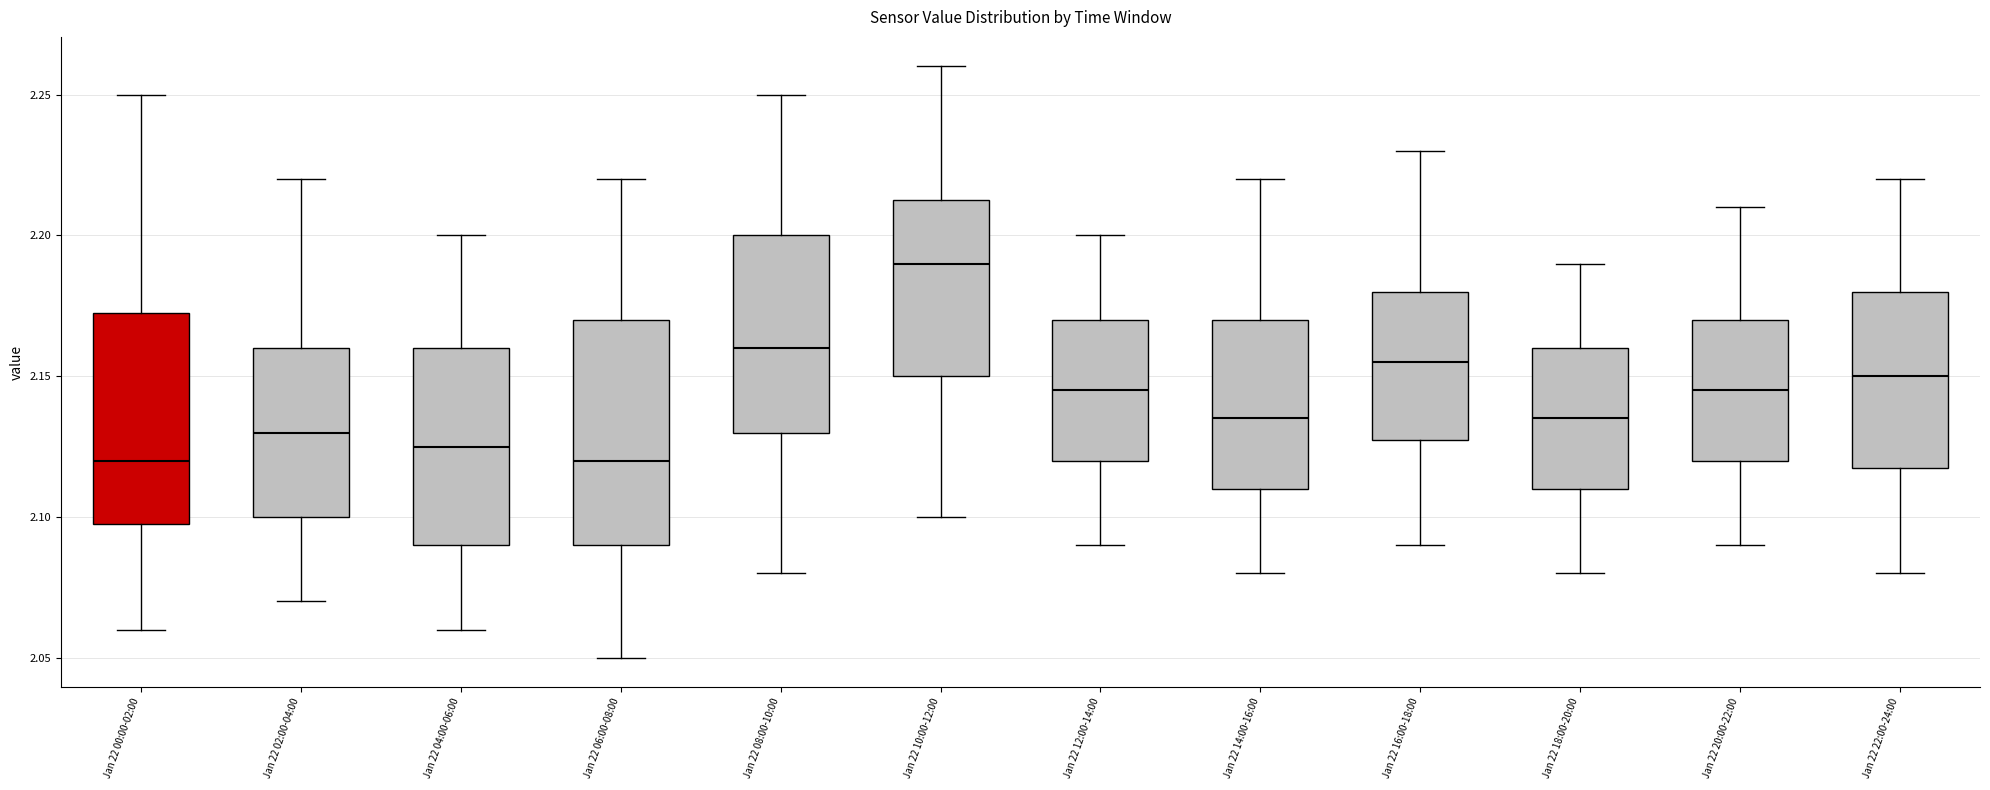

Comparing the boxes themselves (not the whiskers), which one is the tallest?

Jan 22 06:00-08:00